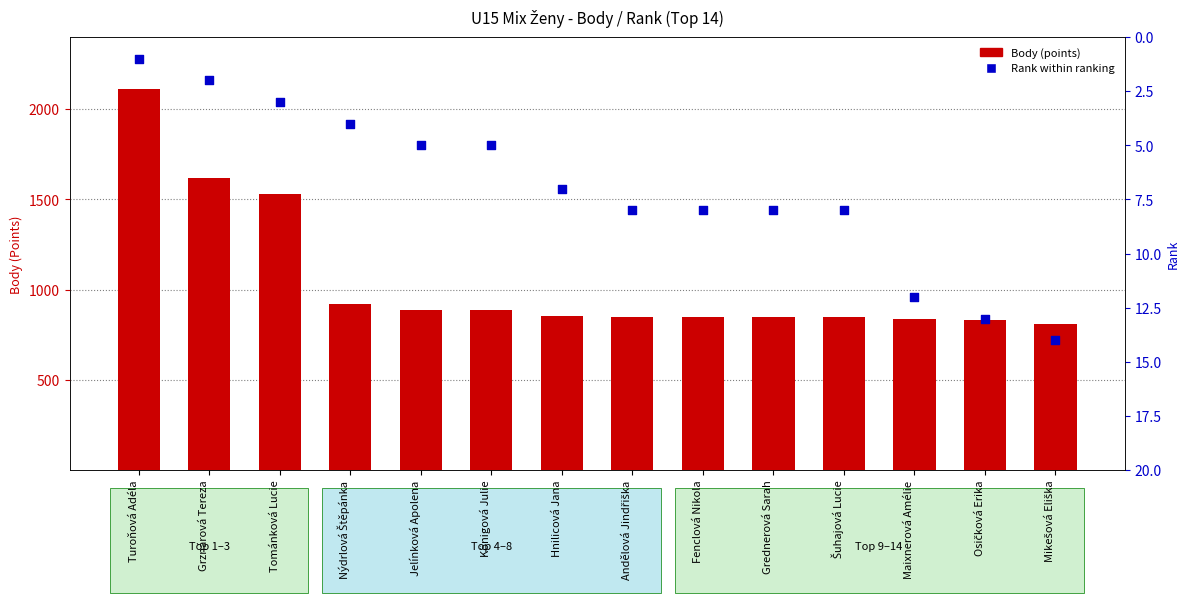

Is the value of Body (points) at Jelínková Apolena greater than the value of Rank within ranking at Mikešová Eliška?

Yes